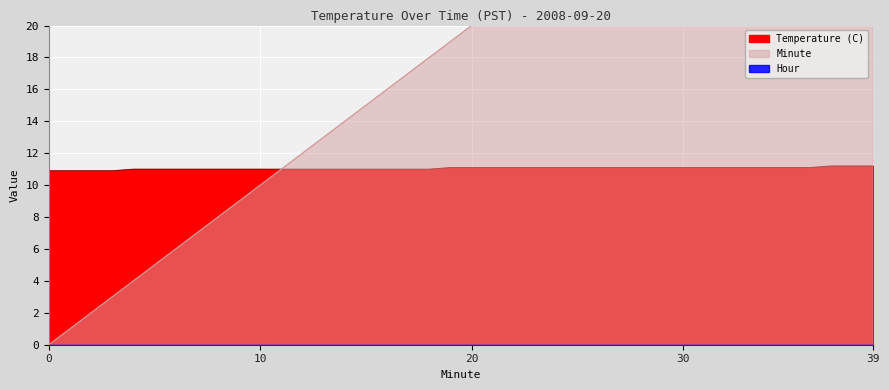

Between 9 and 18, which series saw the biggest shift?

Minute